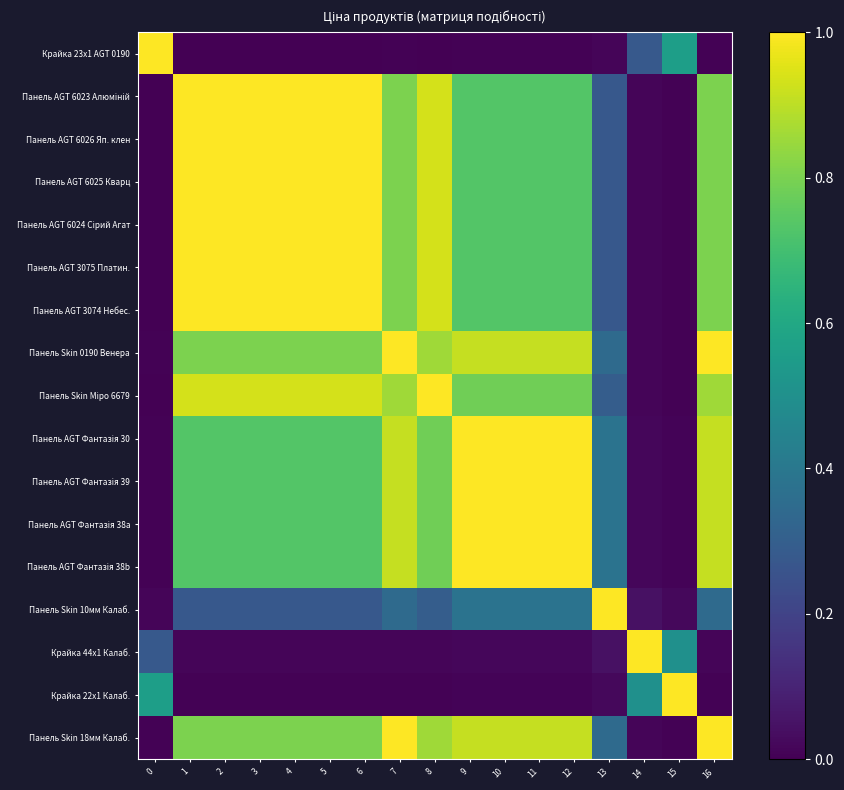

How many data points does each series have?

17